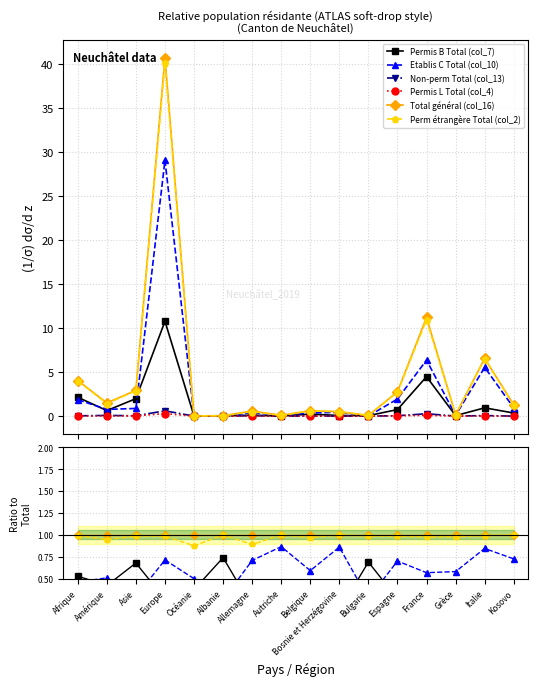

How many data points does each series have?

16